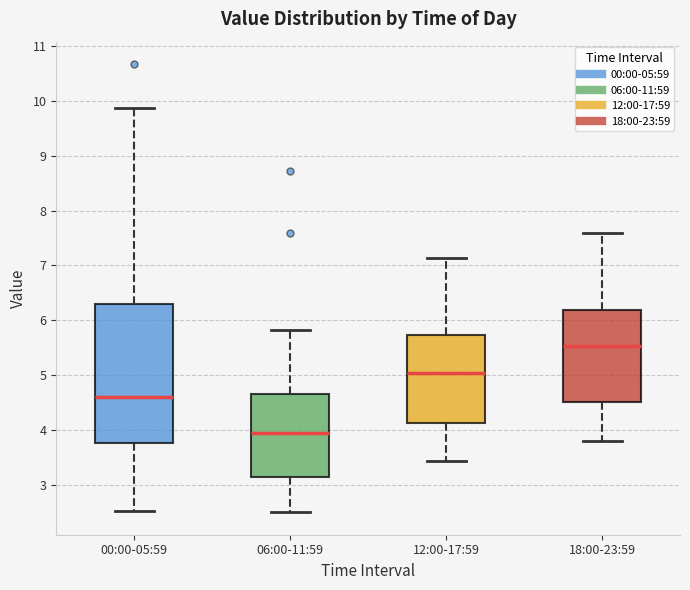

Which box's median line is the highest?

18:00-23:59